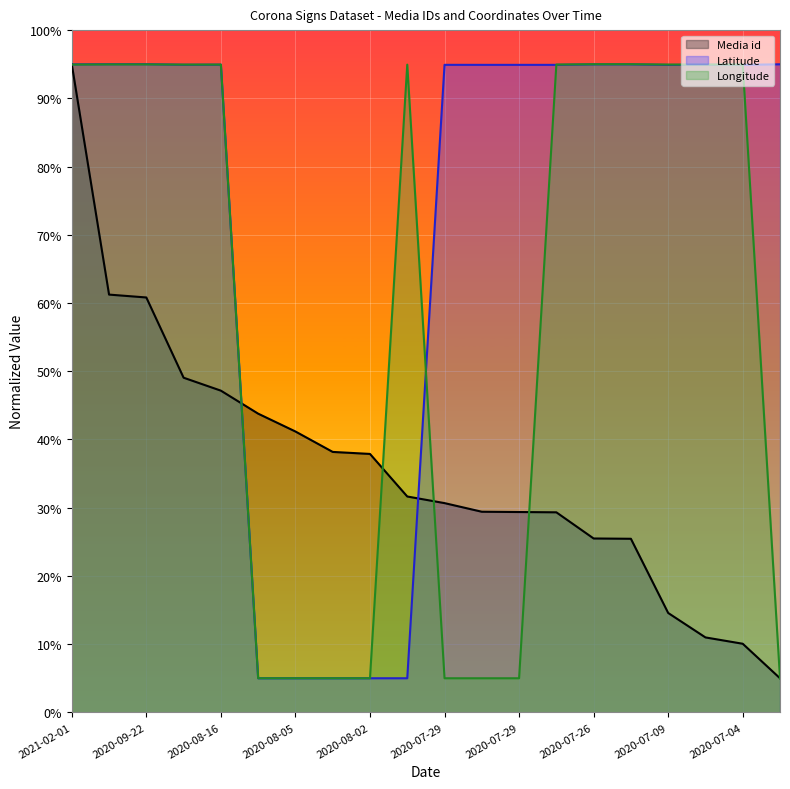

Where does the Longitude series first go above 94?

2021-02-01